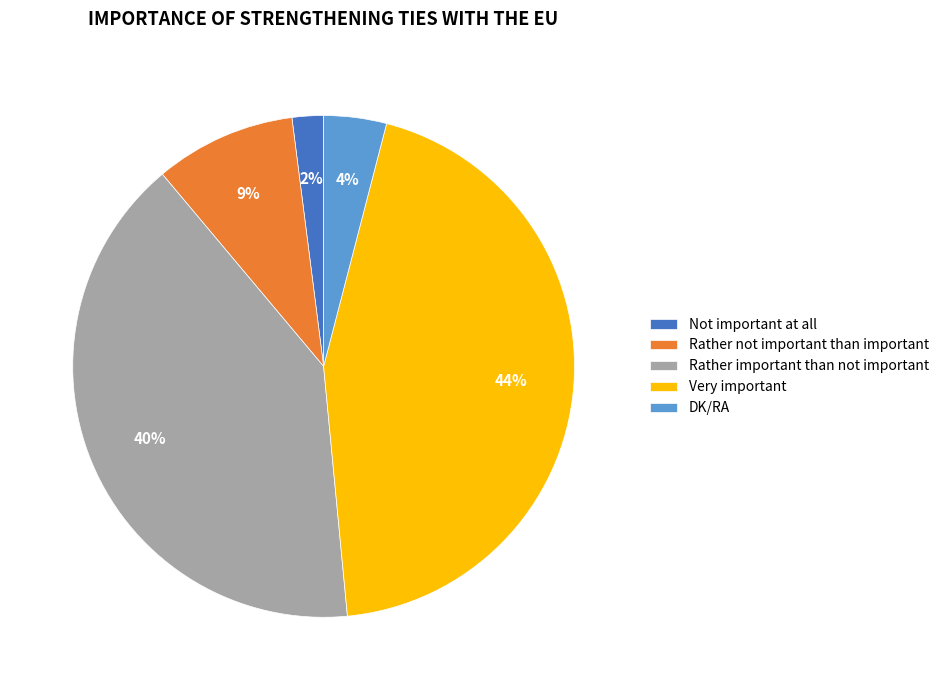

Which category has the biggest portion of the pie?

Very important